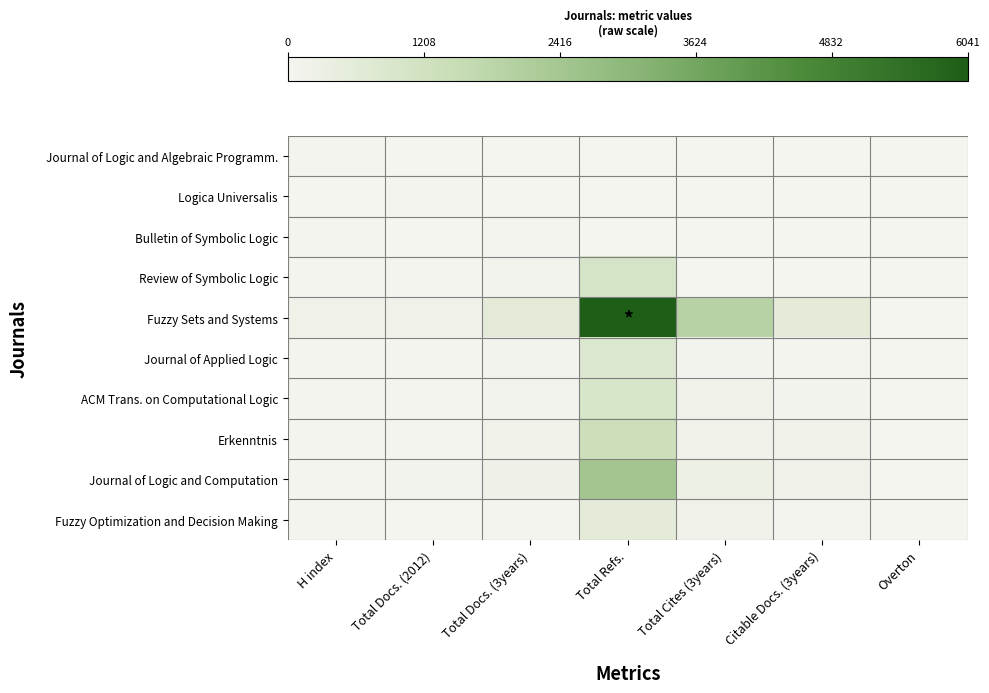

Rank the series at Total Docs. (3years) from lowest to highest value.

Journal of Logic and Algebraic Programm., Logica Universalis, Bulletin of Symbolic Logic, Fuzzy Optimization and Decision Making, Journal of Applied Logic, ACM Trans. on Computational Logic, Review of Symbolic Logic, Erkenntnis, Journal of Logic and Computation, Fuzzy Sets and Systems